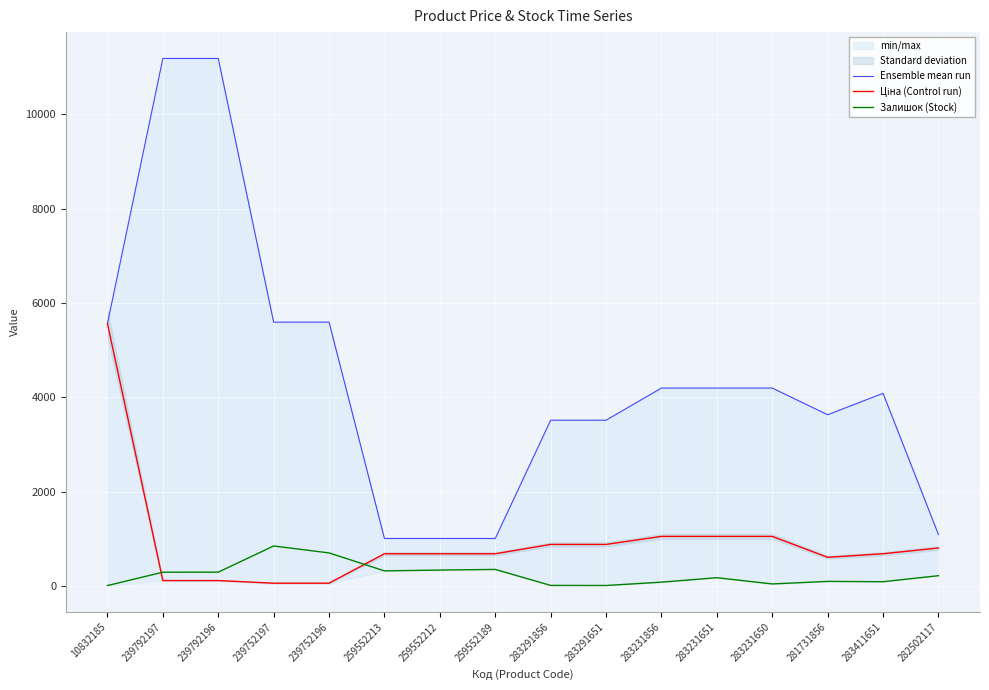

Reading left to right, transcribe all the data shown in this chart.

Ensemble mean run: 10832185=5560.3	239792197=11182.0	239792196=11182.0	239752197=5591.0	239752196=5591.0	259552213=1004.1	259552212=1004.1	259552189=1004.1	283291856=3511.9	283291651=3511.9	283231856=4193.5	283231651=4193.5	283231650=4193.5	281731856=3627.9	283411651=4082.3	282502117=1087.0
Ціна (Control run): 10832185=5560.3	239792197=111.8	239792196=111.8	239752197=55.9	239752196=55.9	259552213=679.8	259552212=679.8	259552189=679.8	283291856=878.0	283291651=878.0	283231856=1048.4	283231651=1048.4	283231650=1048.4	281731856=604.6	283411651=680.4	282502117=802.1
Залишок (Stock): 10832185=6.0	239792197=289.0	239792196=290.0	239752197=845.0	239752196=698.0	259552213=317.0	259552212=334.0	259552189=348.0	283291856=9.0	283291651=7.0	283231856=78.0	283231651=172.0	283231650=40.0	281731856=94.0	283411651=87.0	282502117=215.0